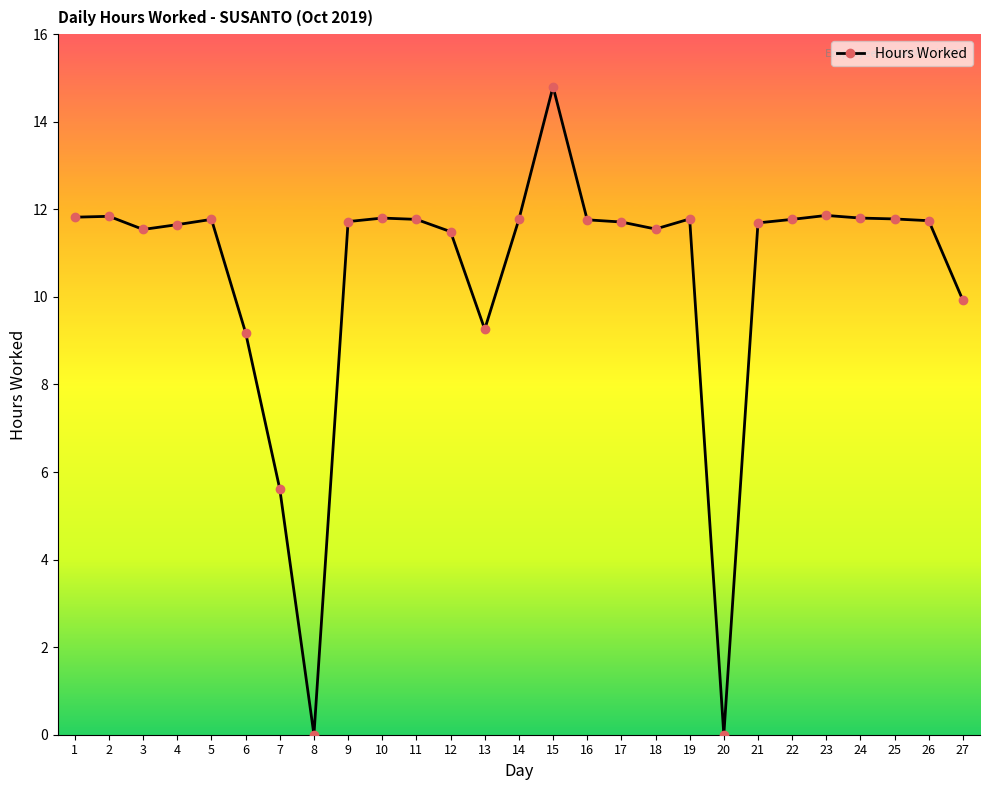

Does the chart display data point markers on the line(s)?

Yes